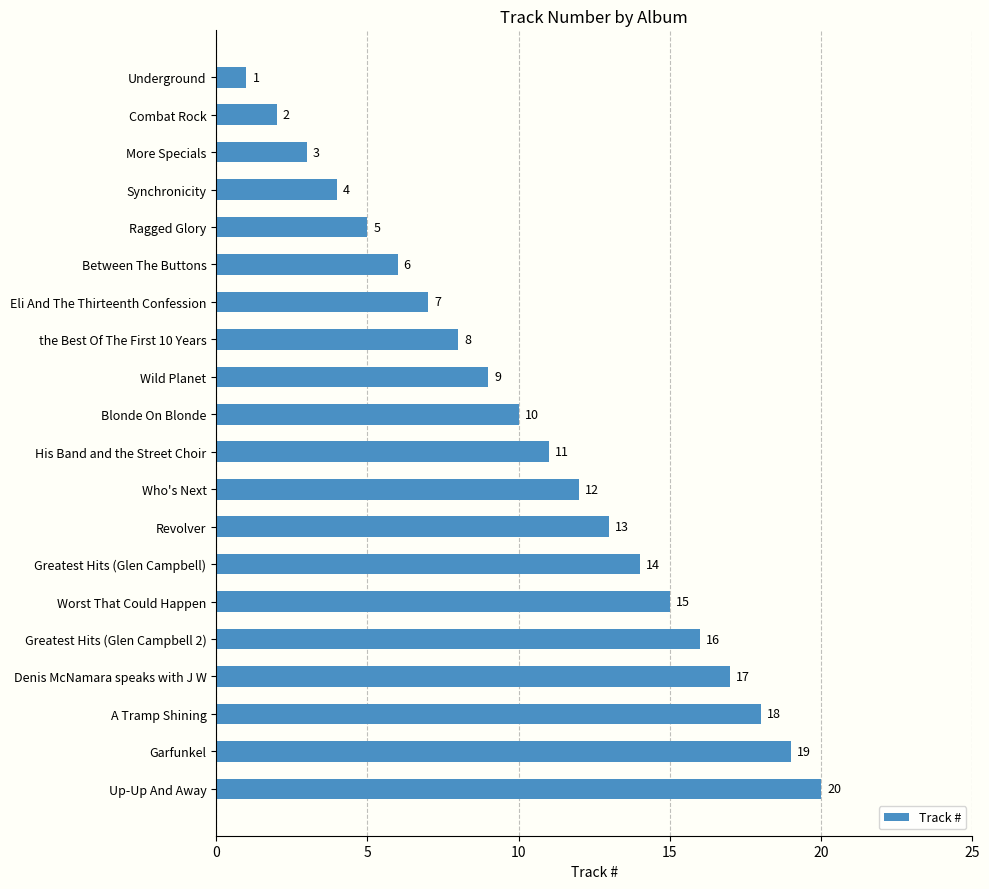

How many data points does each series have?

20